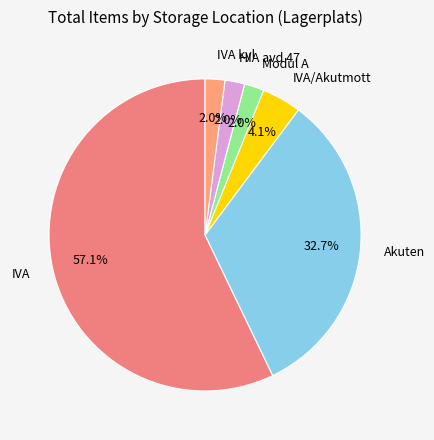

Rank the categories by value from highest to lowest.

IVA, Akuten, IVA/Akutmott, Modul A, HIA avd 47, IVA kyl